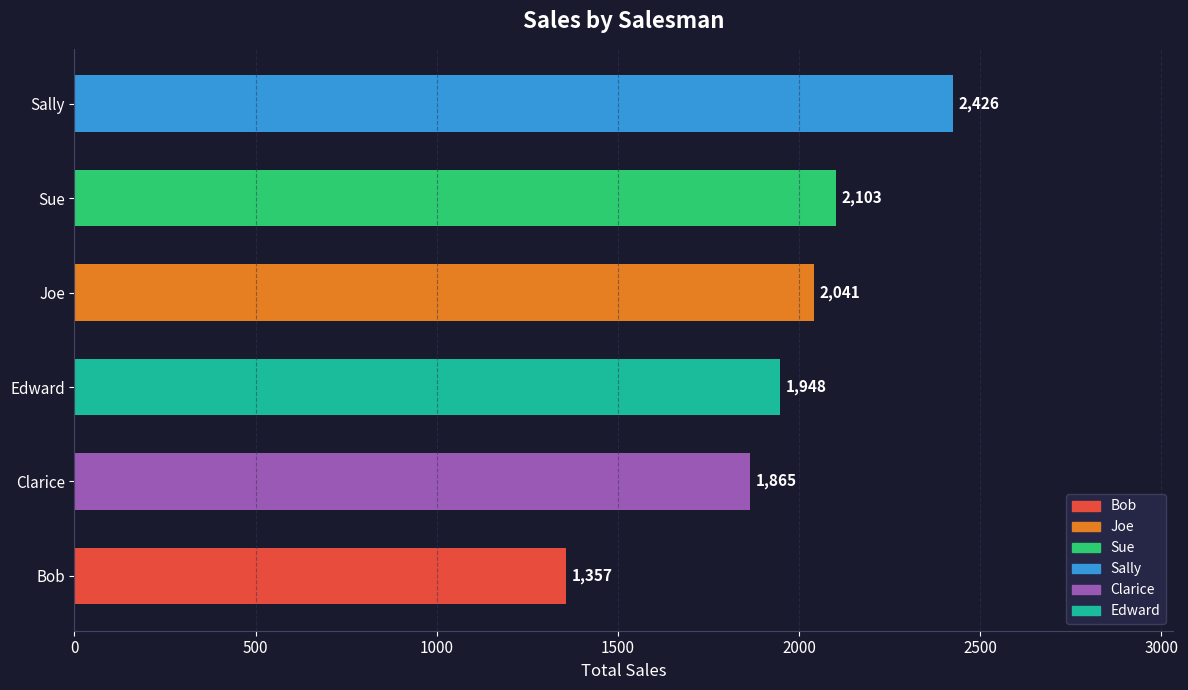

What is the average value?

1957